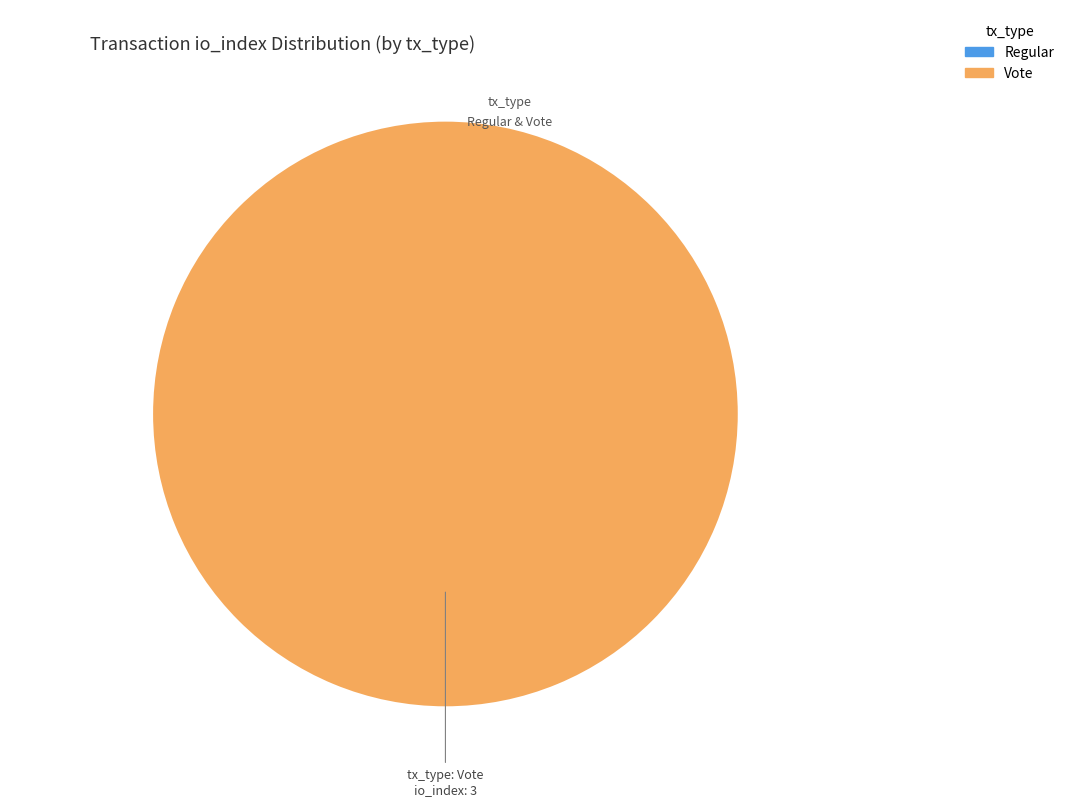

Is there any slice that represents more than half of the pie?

Yes